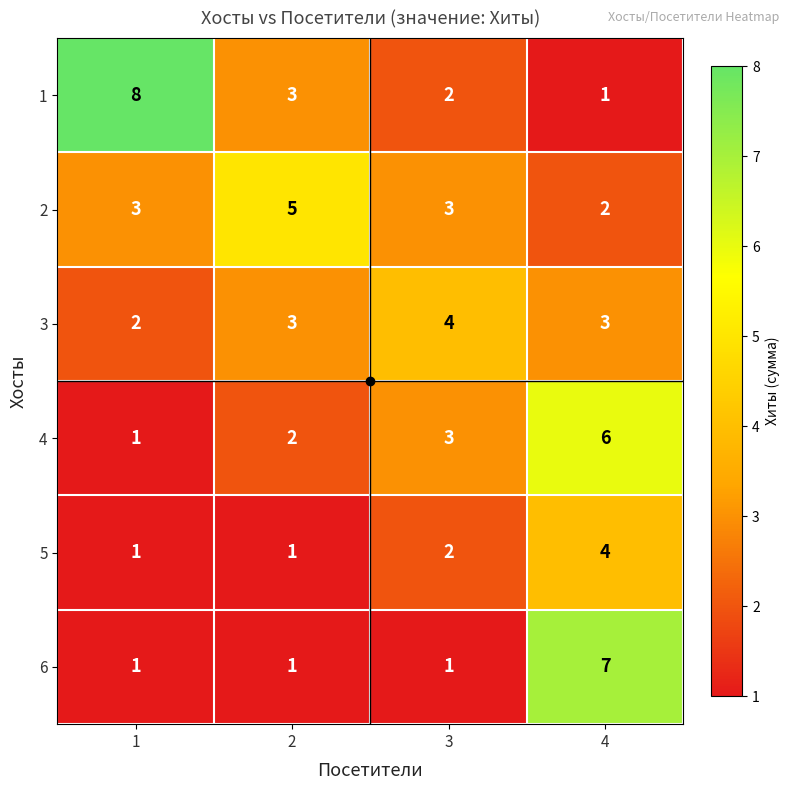

What is the sum of the 6 values at 4 and 3?

8